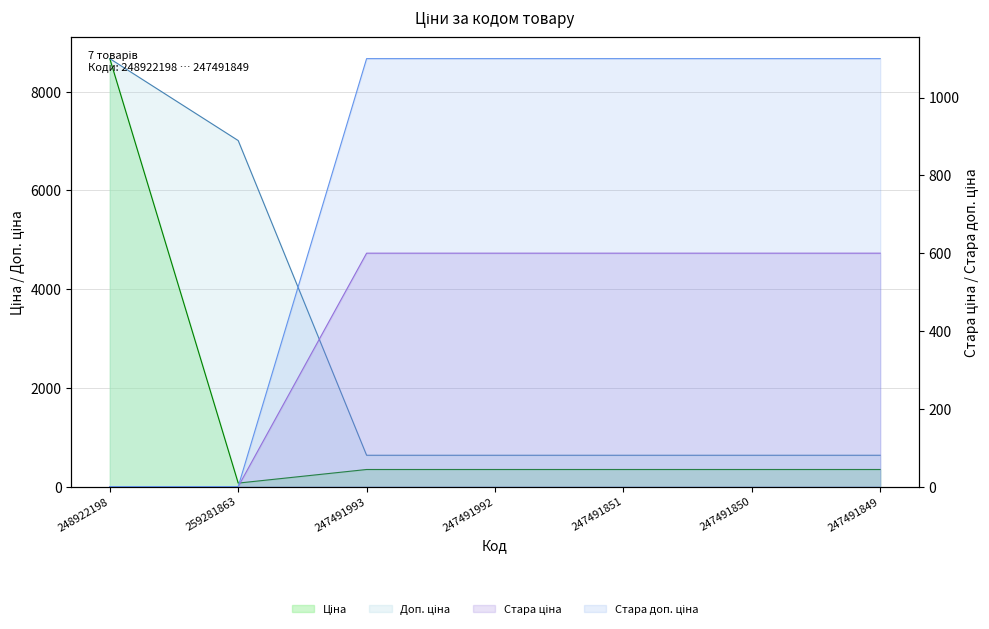

How many lines are shown in the chart?

4